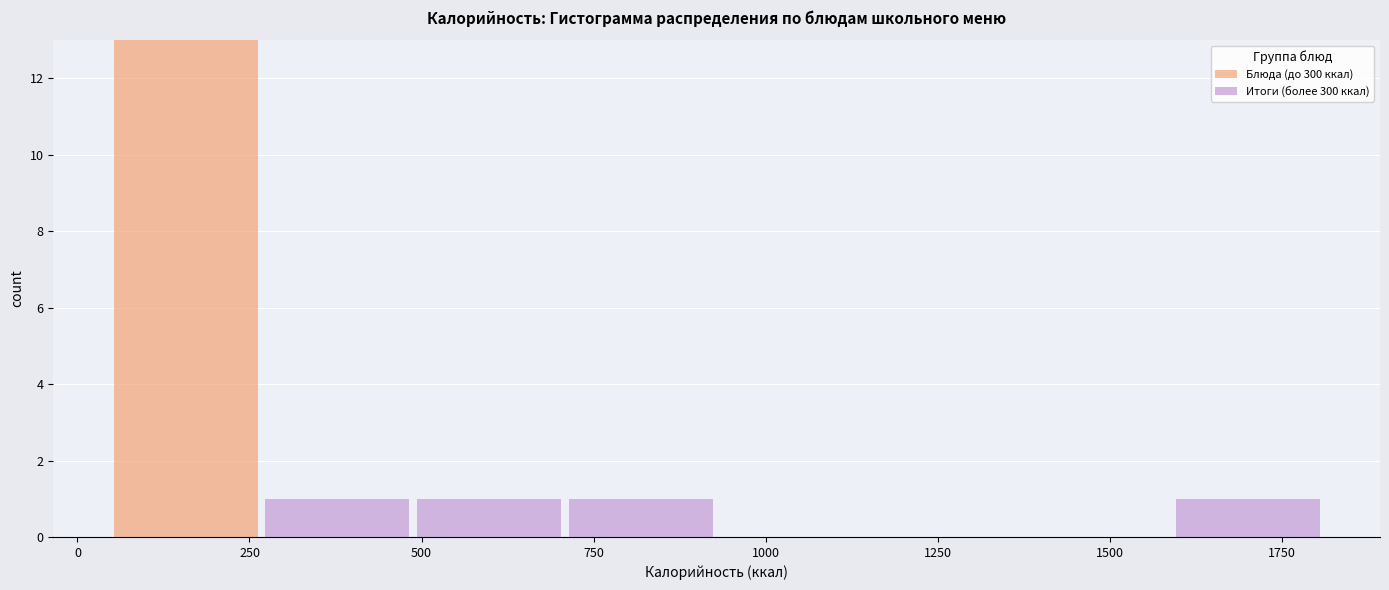

Reading left to right, list every stacked bar in this chart as the range it spans on the x-axis followed by its total height. Neither the bar edges nor the heights are printed on the chart, so give them approximately, as read against the axes.

50 to 250: 13
250 to 500: 1
500 to 700: 1
700 to 950: 1
950 to 1150: 0
1150 to 1350: 0
1350 to 1600: 0
1600 to 1800: 1